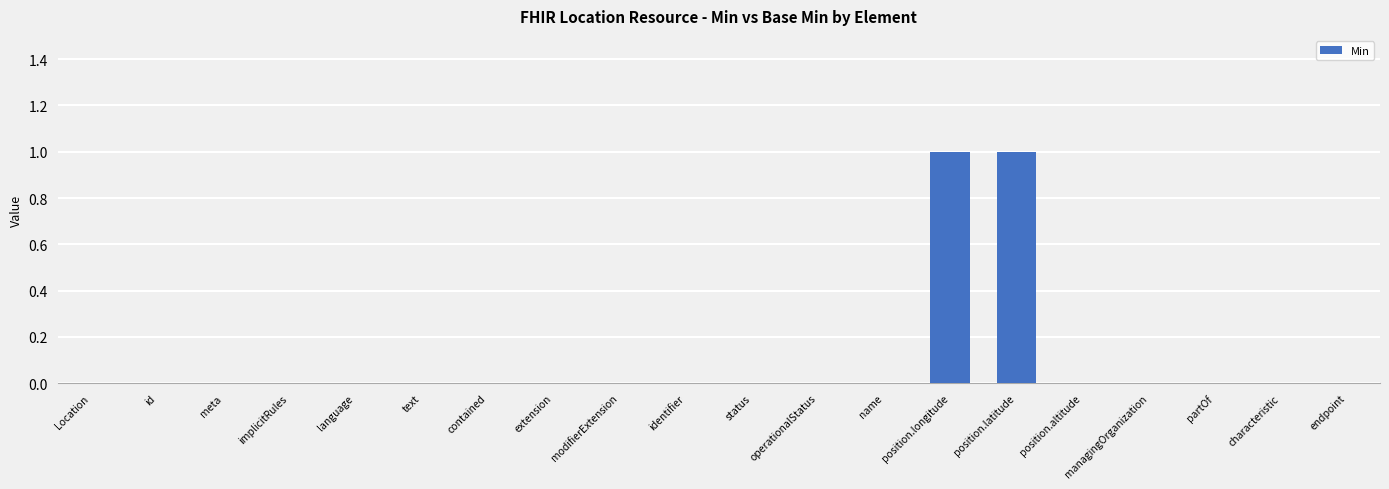

Read the value at position.longitude.

1